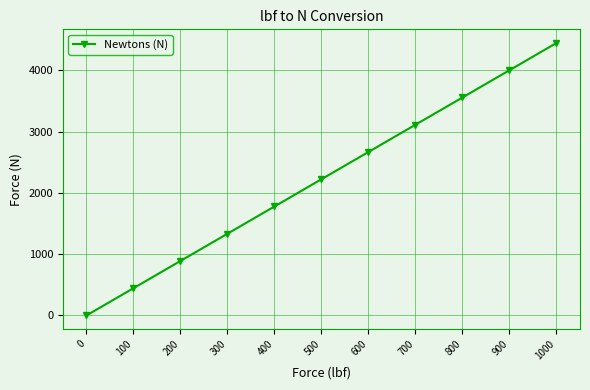

Reading right to left, what are all the values shown in this chart?

1000=4448.2	900=4003.4	800=3558.6	700=3113.8	600=2668.9	500=2224.1	400=1779.3	300=1334.5	200=889.6	100=444.8	0=0.0